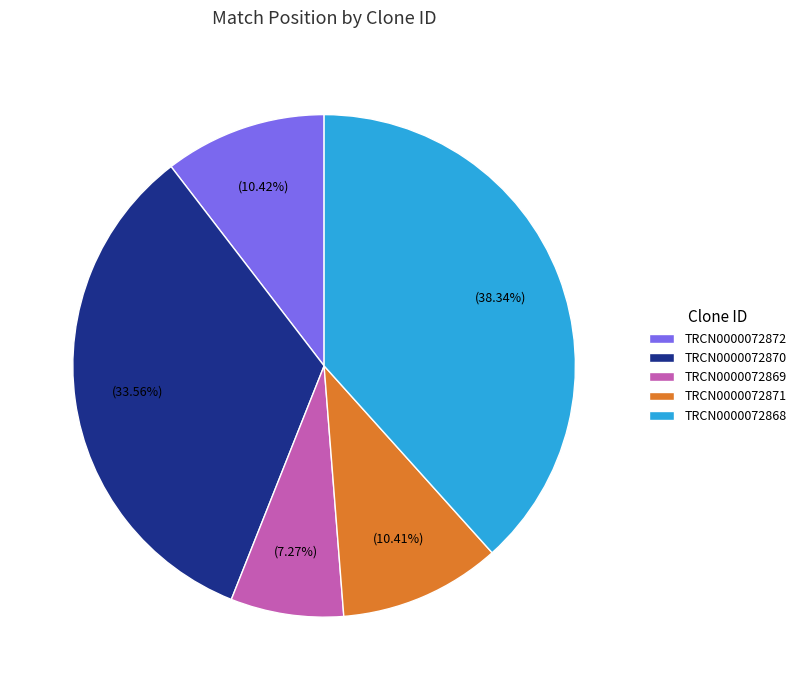

To the nearest percent, what portion does TRCN0000072868 represent?

38%